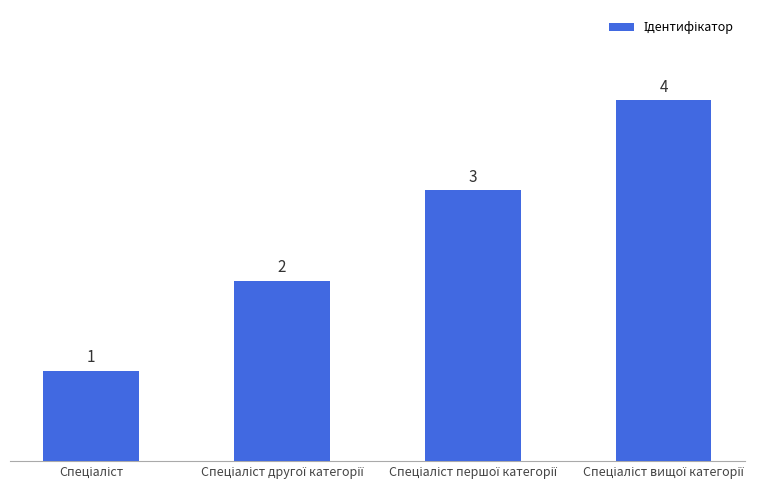

How many values are between 2 and 4?

3